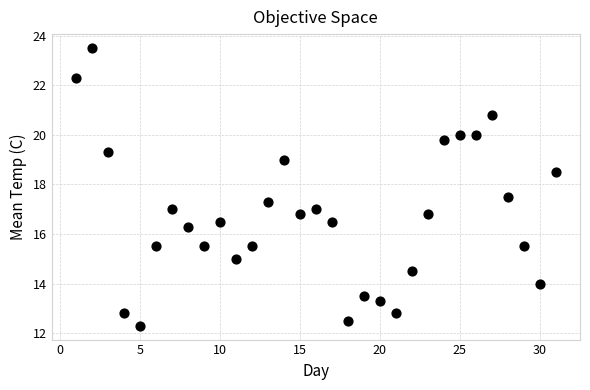

What is the range of Y values (max minus min)?

11.2